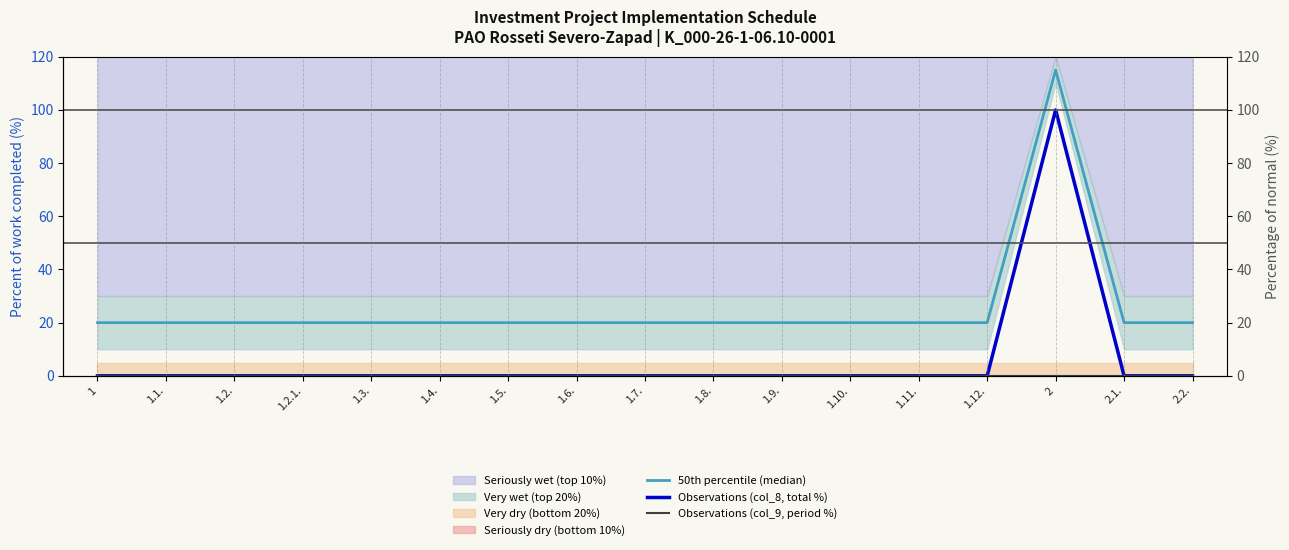

True or false: Observations (col_9, period %) and Observations (col_8, total %) cross at least once.

False